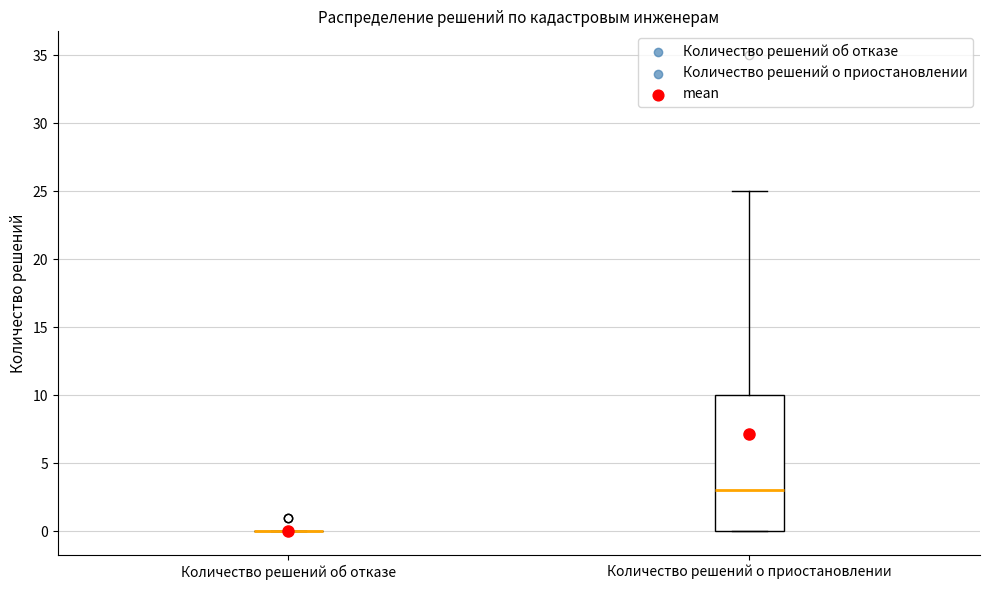

Reading left to right, transcribe this box plot: for each box, give where its median line is, the range the box spans, and where its two whiskers end, as read against the y-axis. The values are not printed on the chart, so give them approximately, as read against the axis.

Количество решений об отказе: box collapsed to a line at 0, whiskers 0 to 0
Количество решений о приостановлении: median 3, box 0 to 10, whiskers 0 to 25